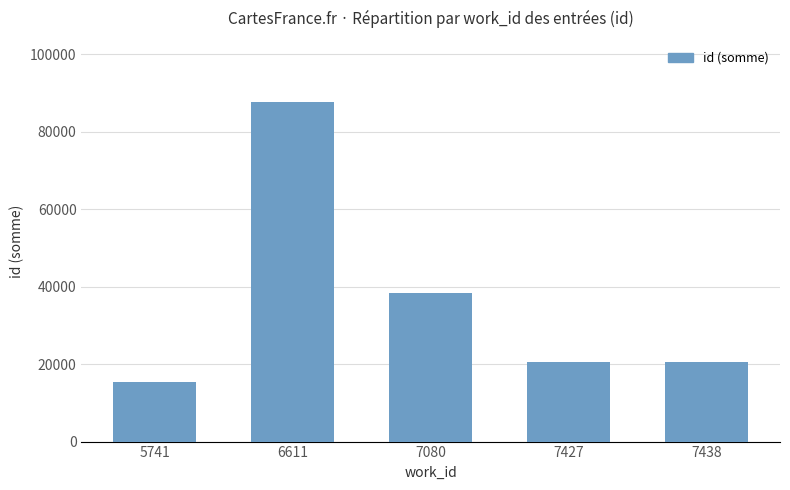

What is the difference between the maximum and second lowest values?

67068